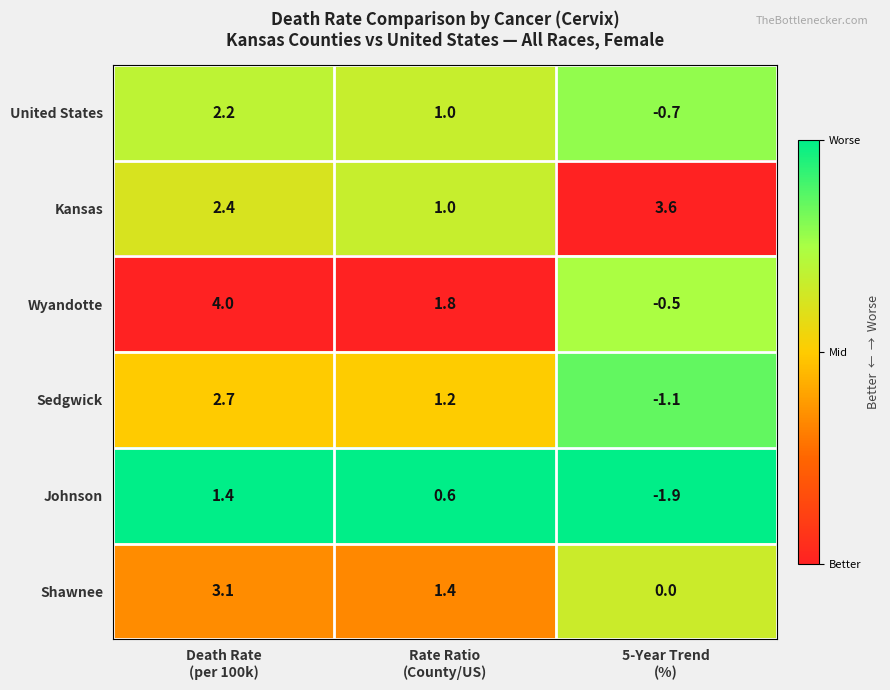

At how many categories does at least one series exceed 0?

3